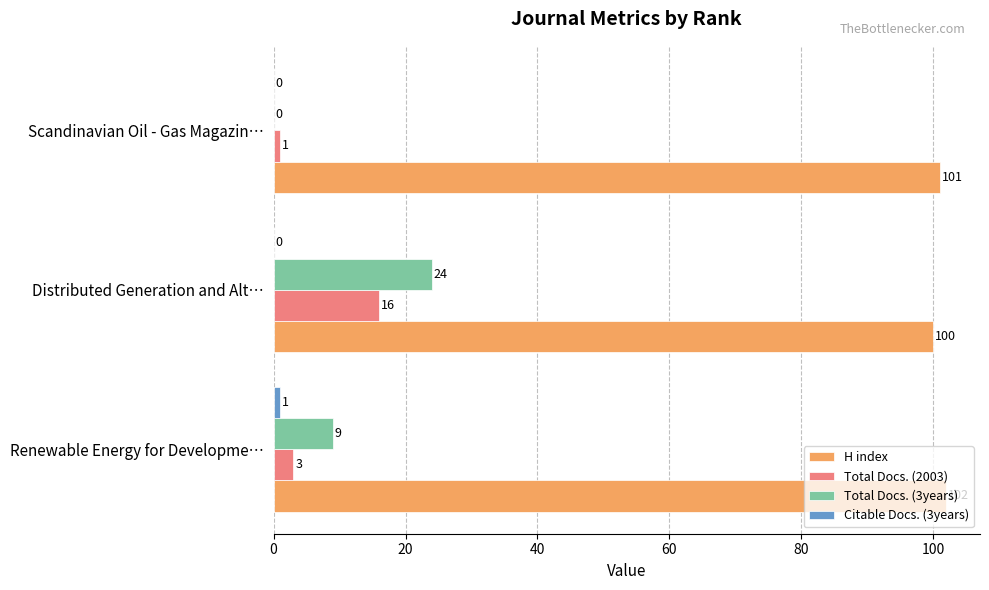

What is the sum of the H index values at Scandinavian Oil - Gas Magazin… and Renewable Energy for Developme…?

203